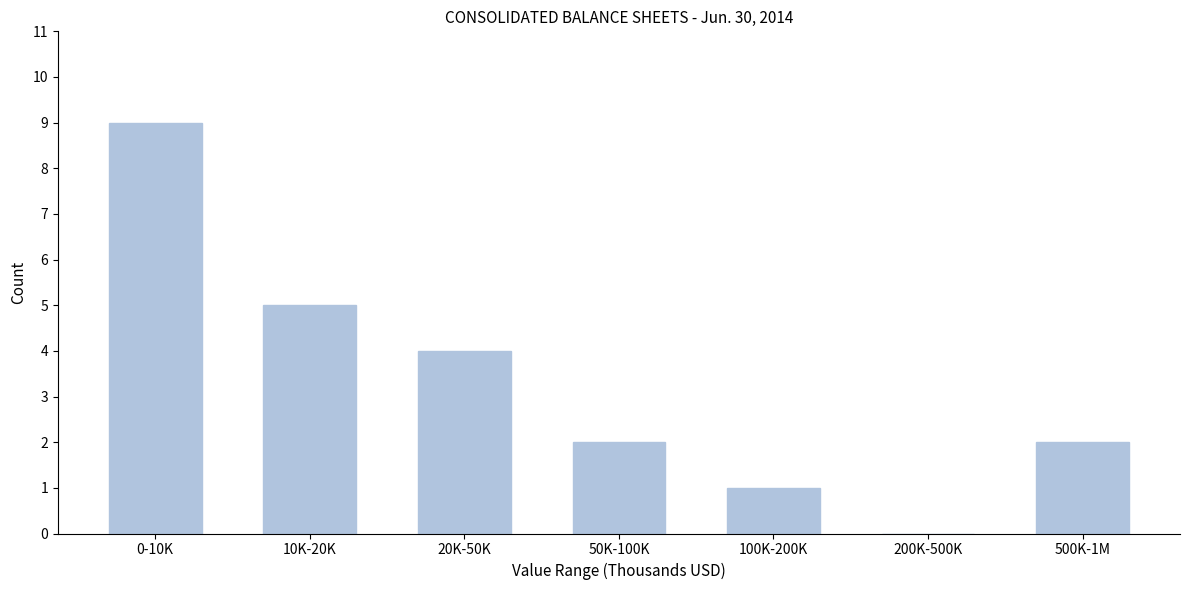

What is the sum of all values?

23